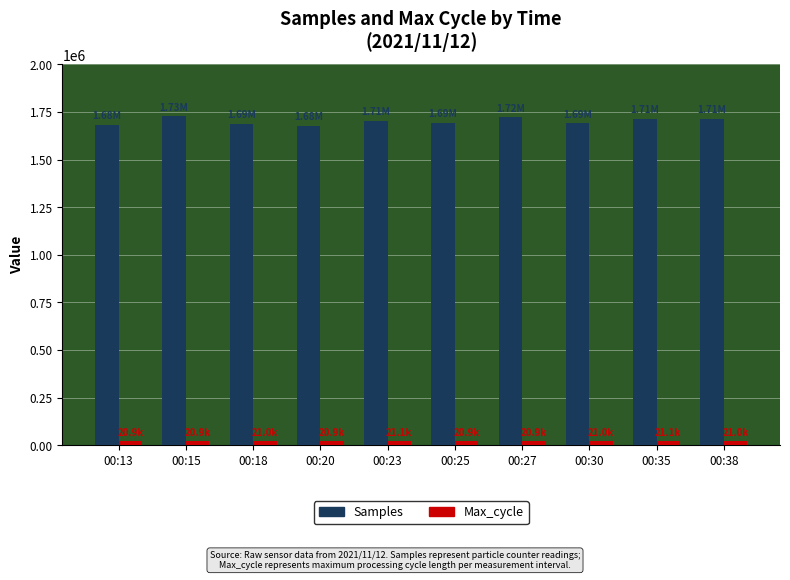

Count the number of data series in this chart.

2